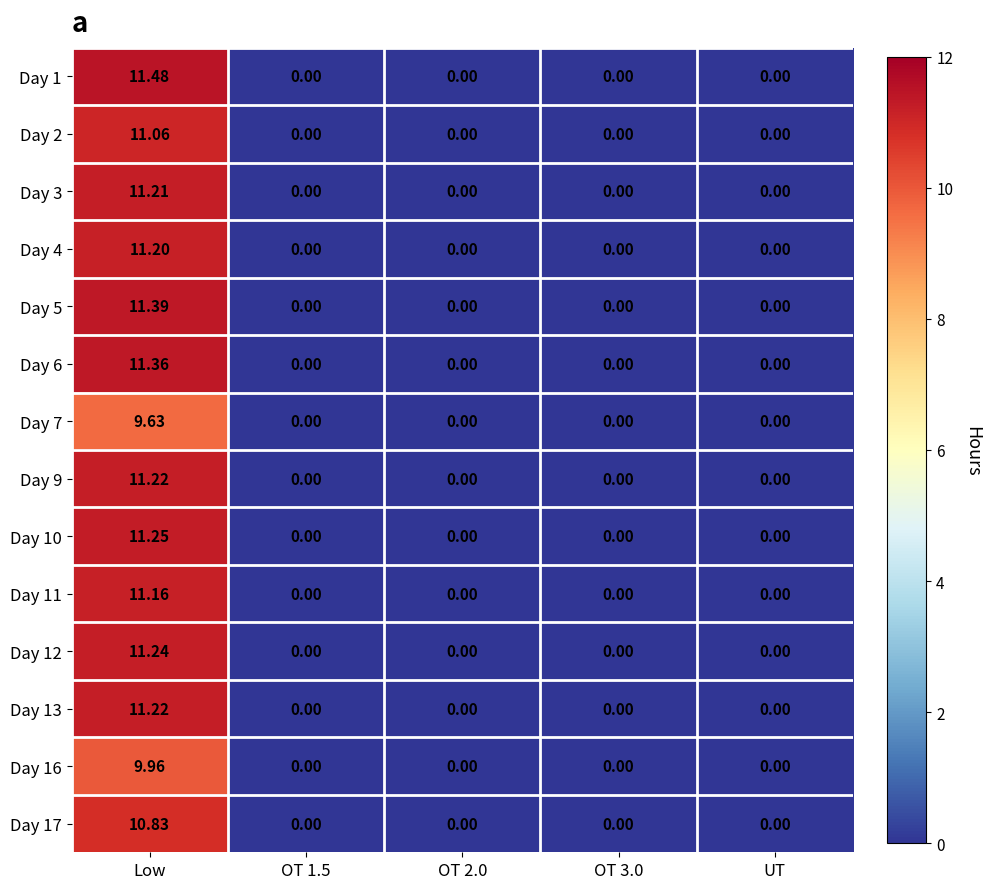

At which category does the chart reach its peak across all series?

Low